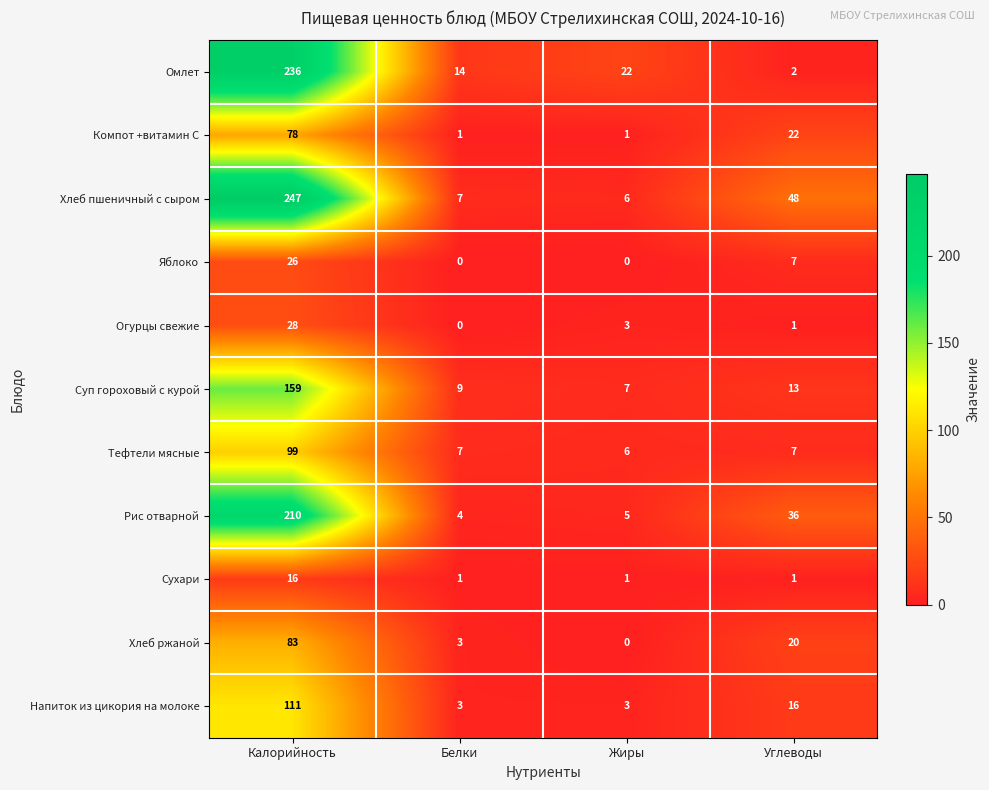

What is the spread (max minus min) of values at Жиры?

22